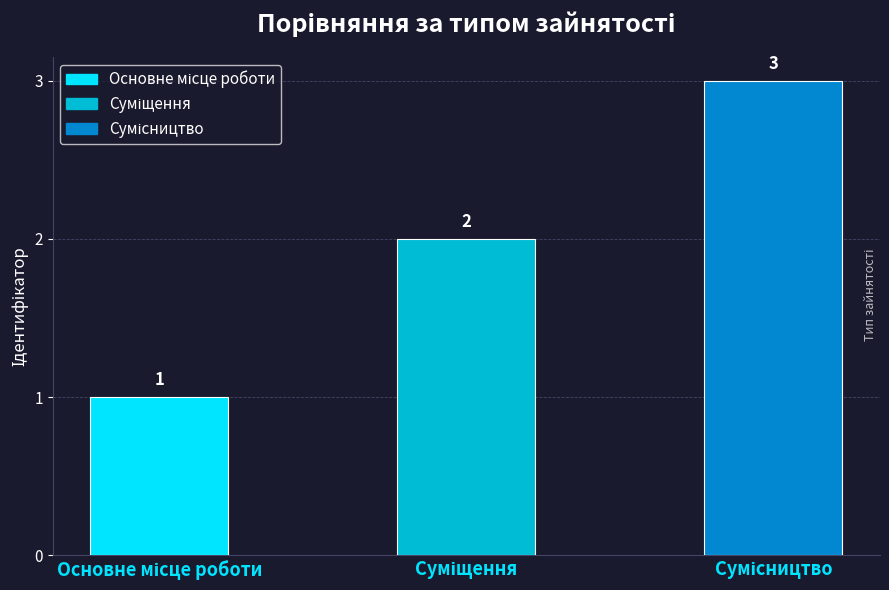

At which category does the chart reach its peak across all series?

Сумісництво